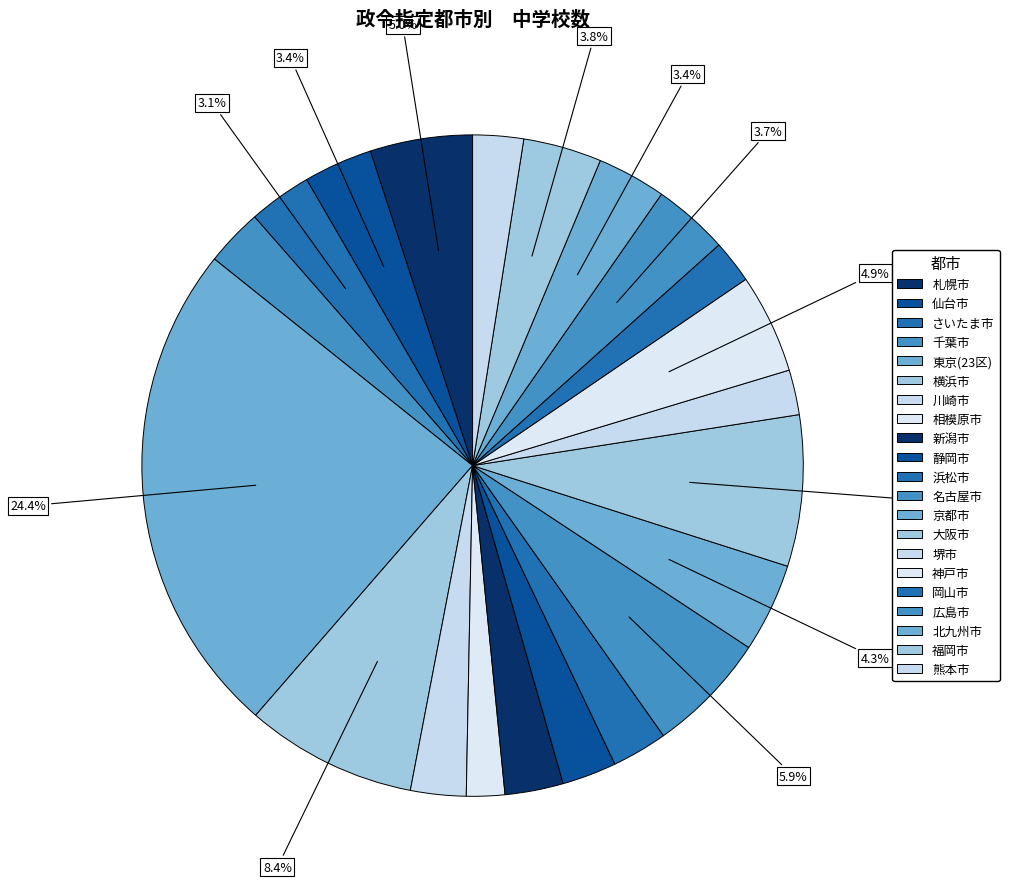

Approximately how many times larger is the value at 相模原市 compared to 岡山市?

0.9